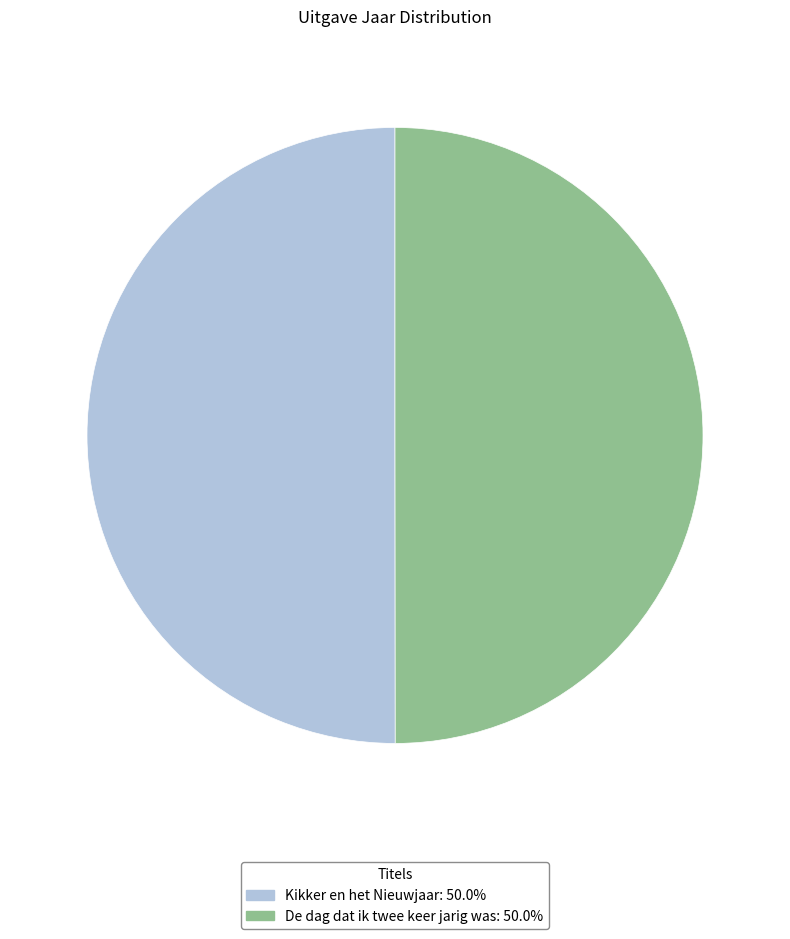

Approximately how many times larger is the value at De dag dat ik twee keer jarig was compared to Kikker en het Nieuwjaar?

1.0